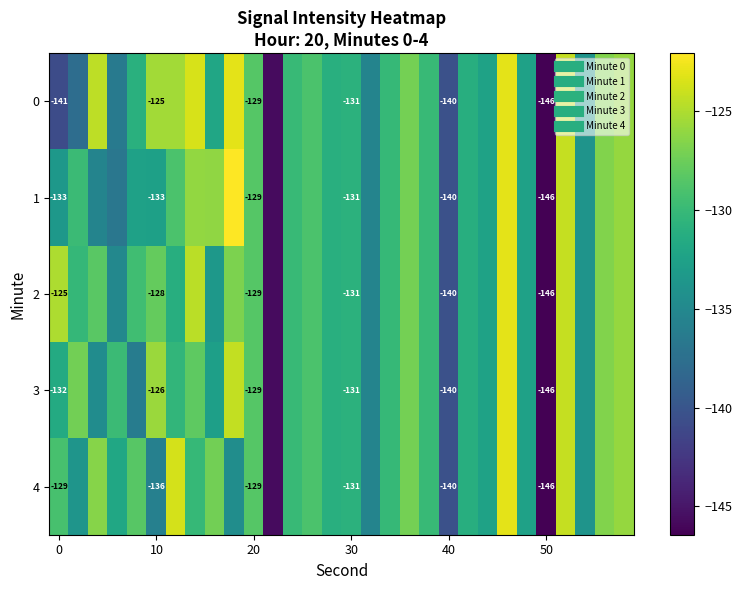

Which series has the largest range (max minus min)?

1